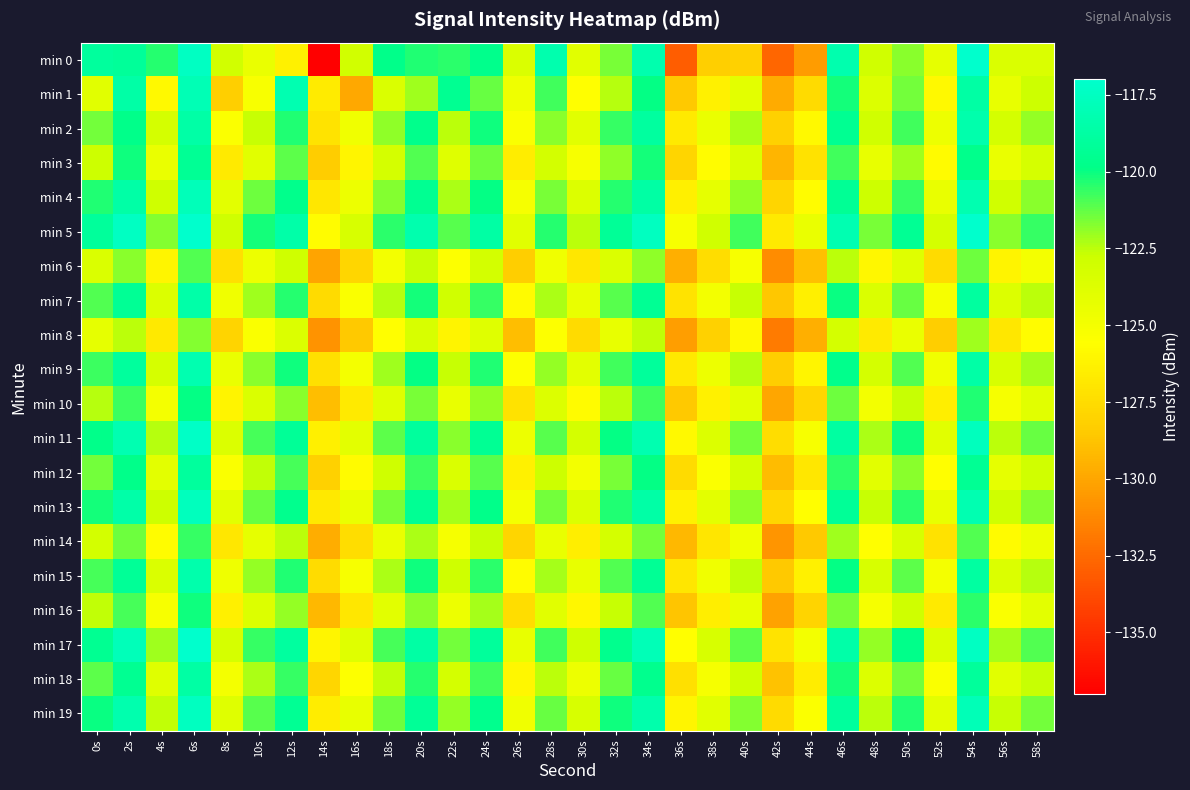

List the series in order of their peak value, lowest first.

min 8, min 6, min 14, min 16, min 10, min 3, min 12, min 18, min 7, min 2, min 15, min 9, min 1, min 4, min 13, min 19, min 11, min 0, min 17, min 5